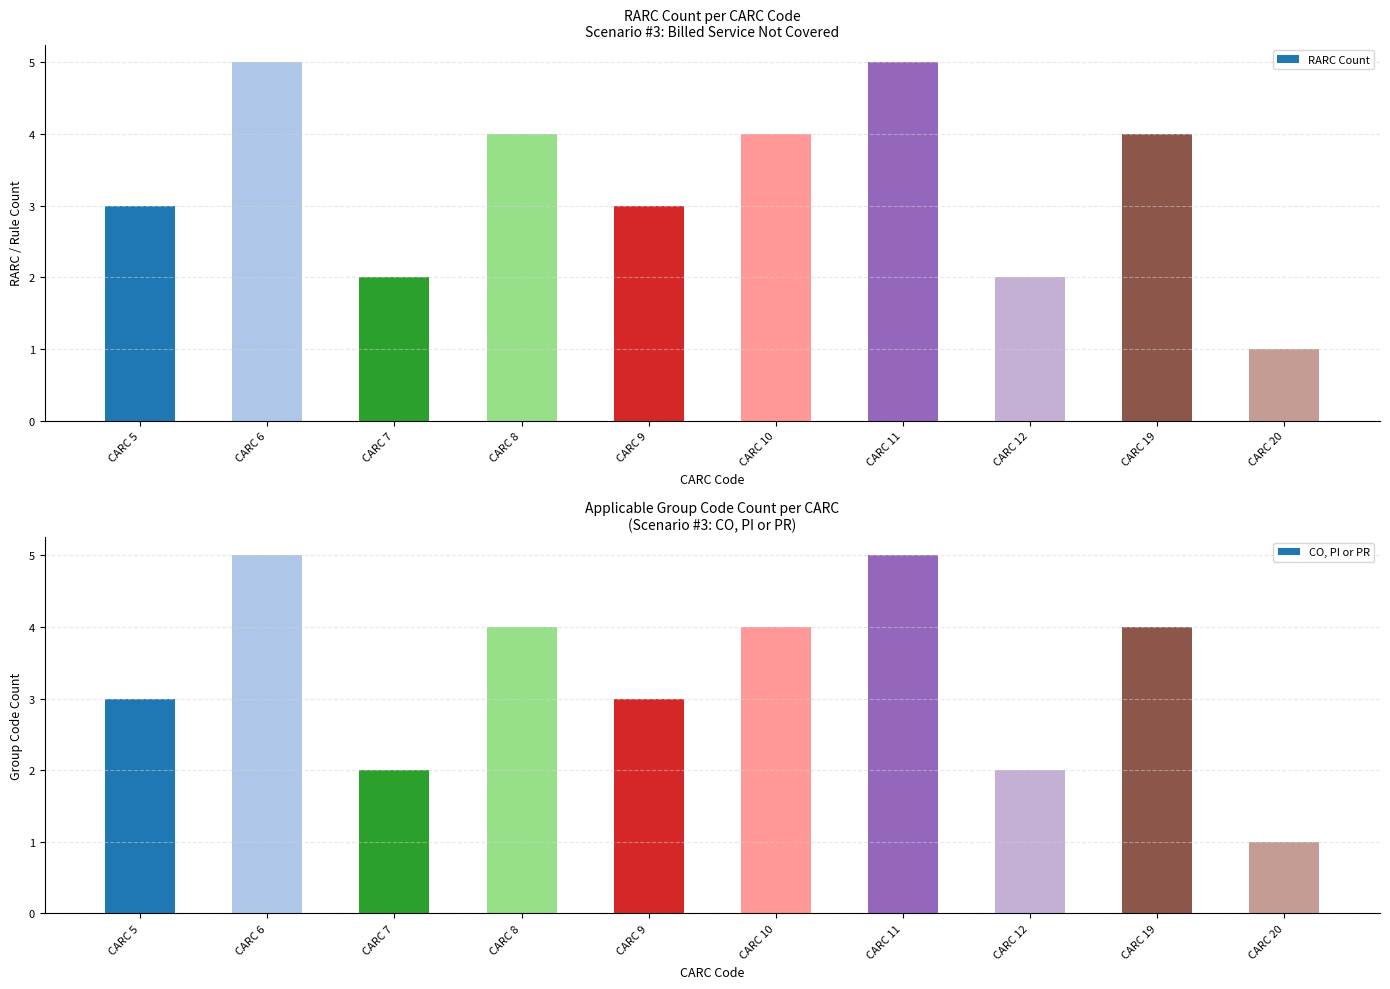

Rank the categories by CO, PI or PR value from lowest to highest.

CARC 20, CARC 7, CARC 12, CARC 5, CARC 9, CARC 8, CARC 10, CARC 19, CARC 6, CARC 11